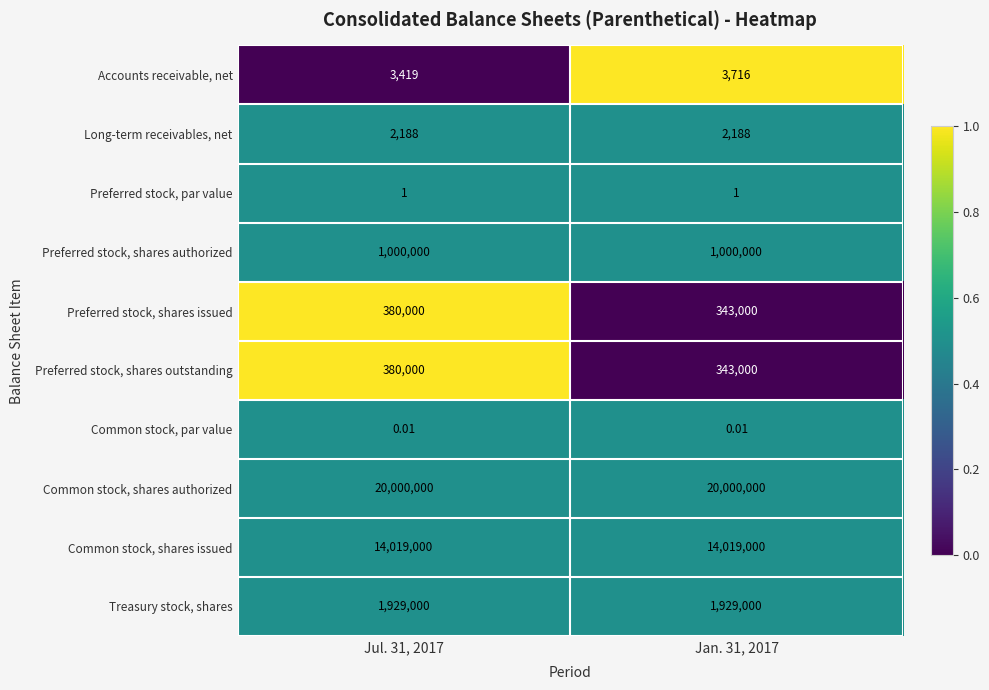

Is the value of Preferred stock, shares authorized at Jul. 31, 2017 greater than the value of Long-term receivables, net at Jul. 31, 2017?

Yes